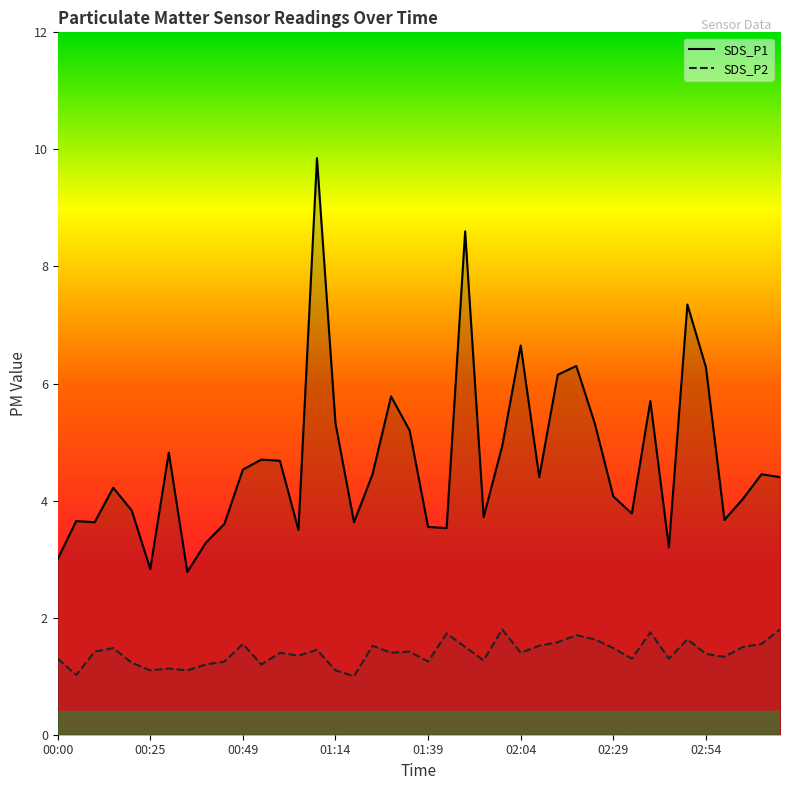

True or false: SDS_P1 and SDS_P2 intersect in this chart.

False